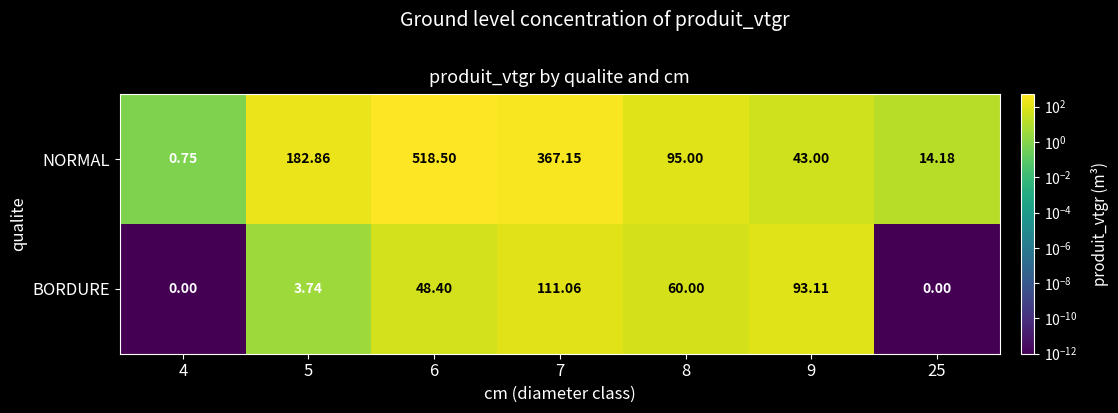

Between 7 and 9, which series saw the biggest shift?

NORMAL